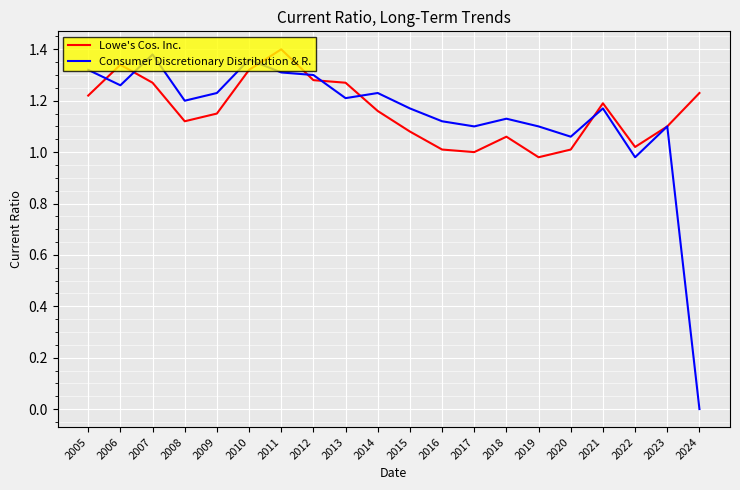

Where do Consumer Discretionary Distribution & R. and Lowe's Cos. Inc. first cross each other?

2005 and 2006